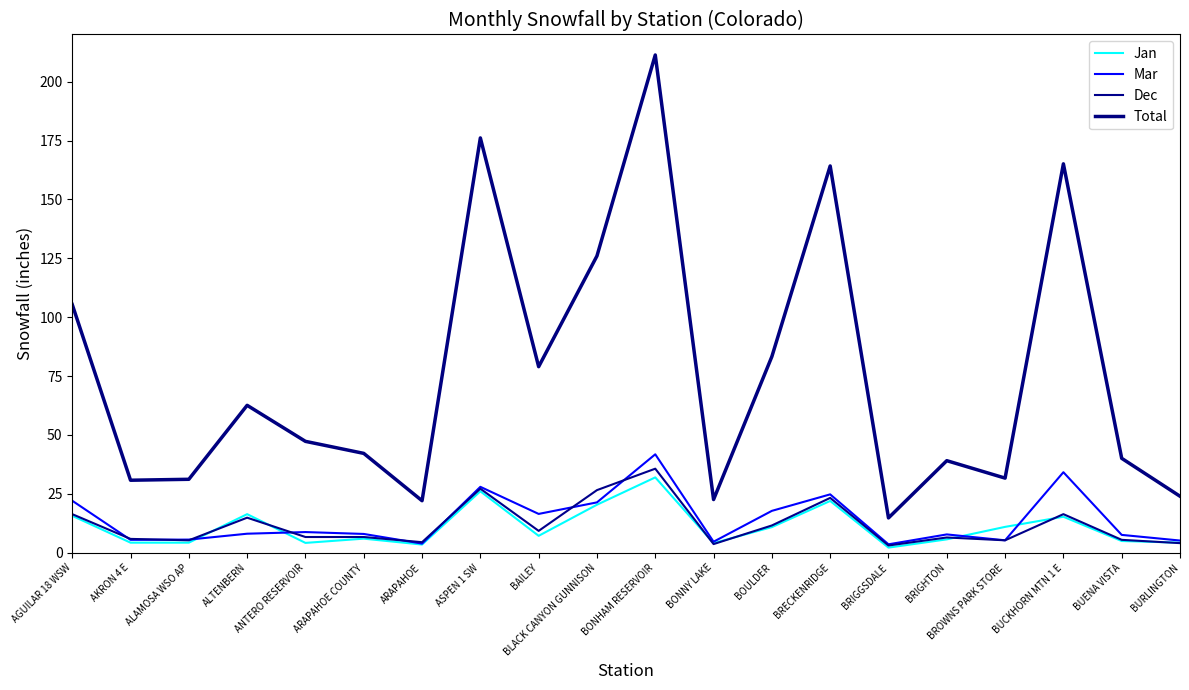

At how many categories does at least one series exceed 76?

8